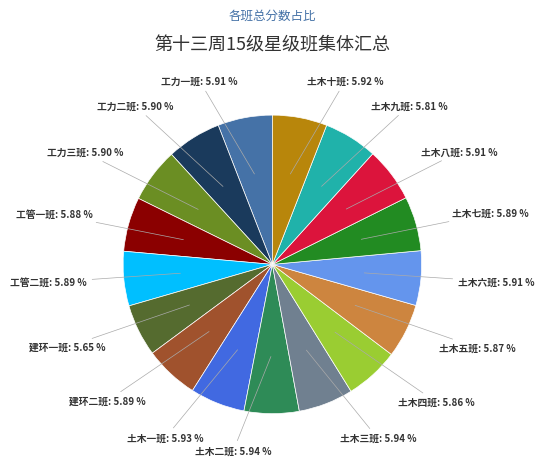

To the nearest percent, what percentage of the pie is 土木八班?

6%